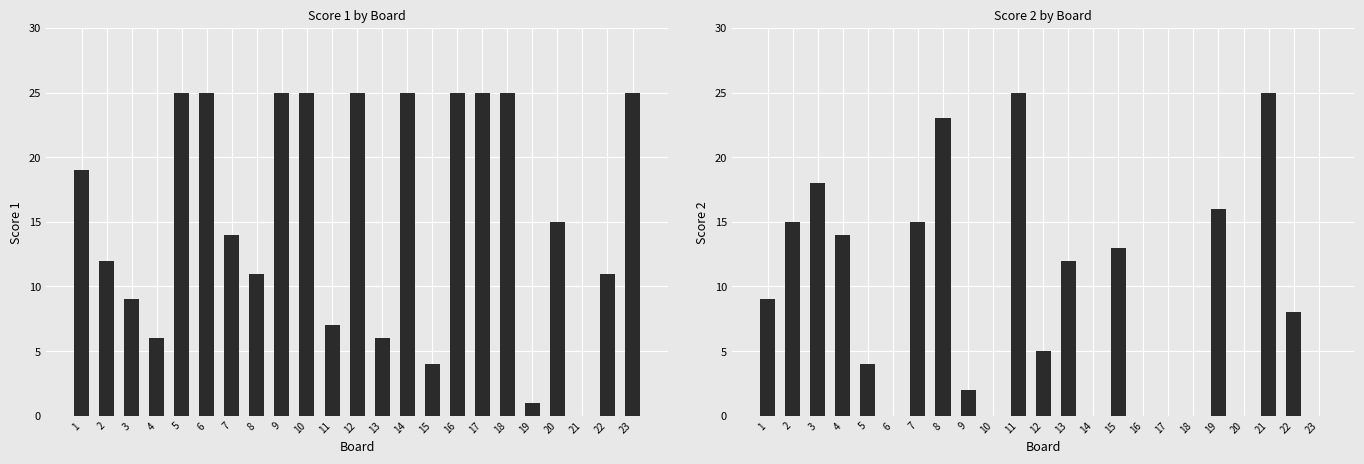

At which label does Score 2 reach its peak?

11